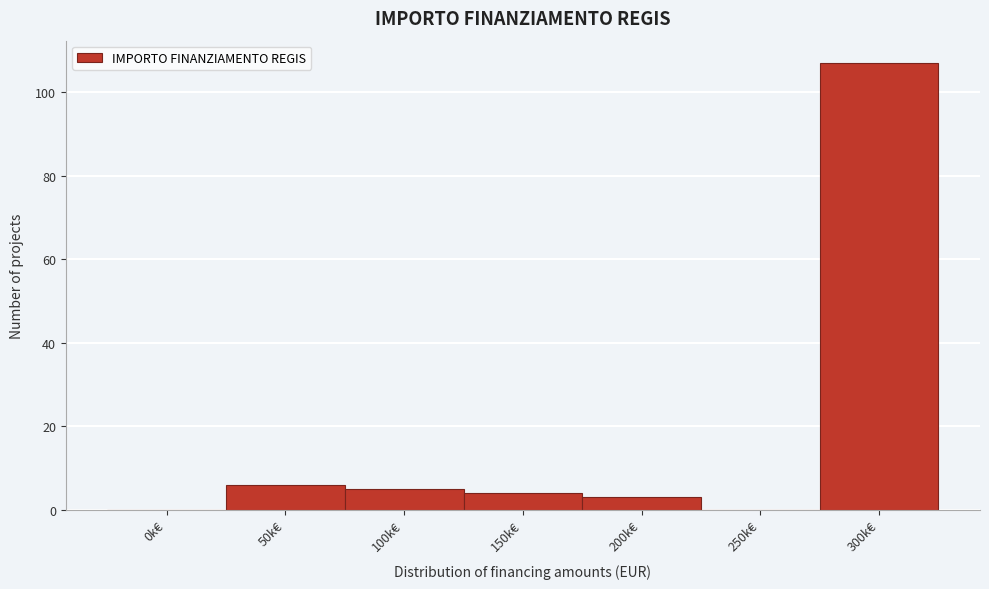

Reading left to right, extract all data points from this chart.

0k€=0	50k€=6	100k€=5	150k€=4	200k€=3	250k€=0	300k€=107